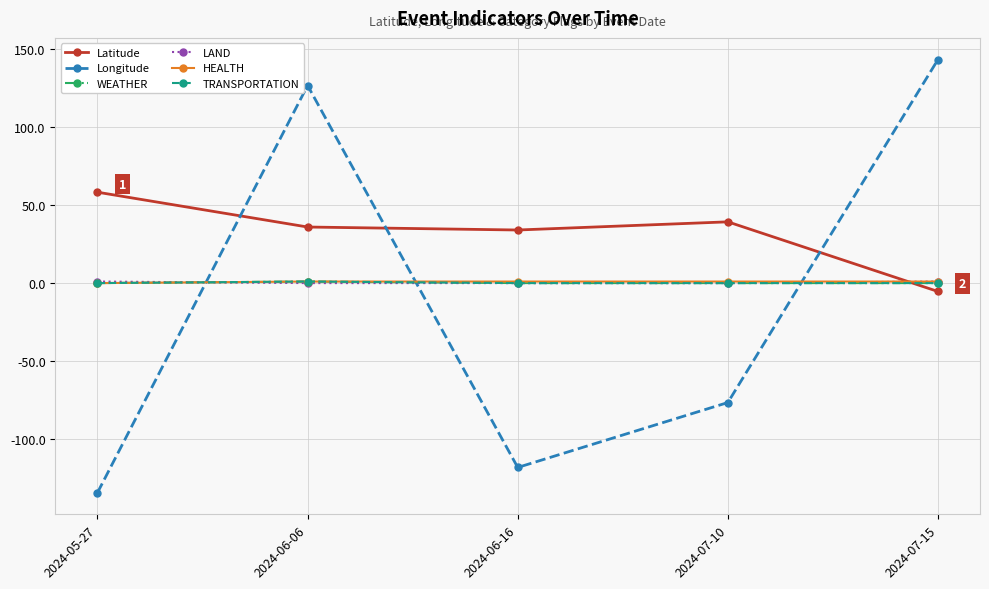

Does the chart have visible grid lines?

Yes